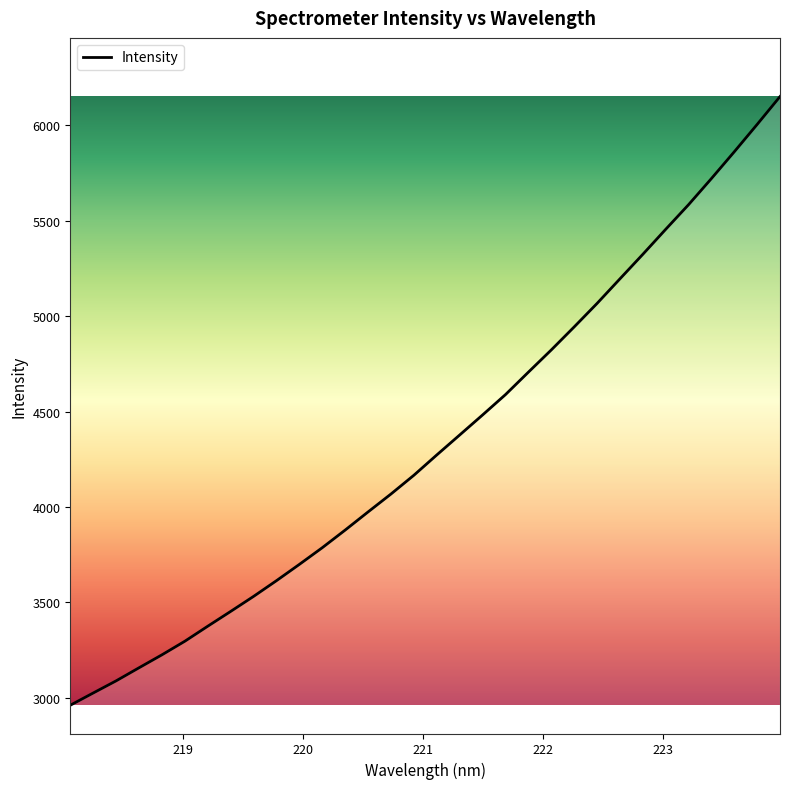

What is the maximum value shown in the chart?

6150.4